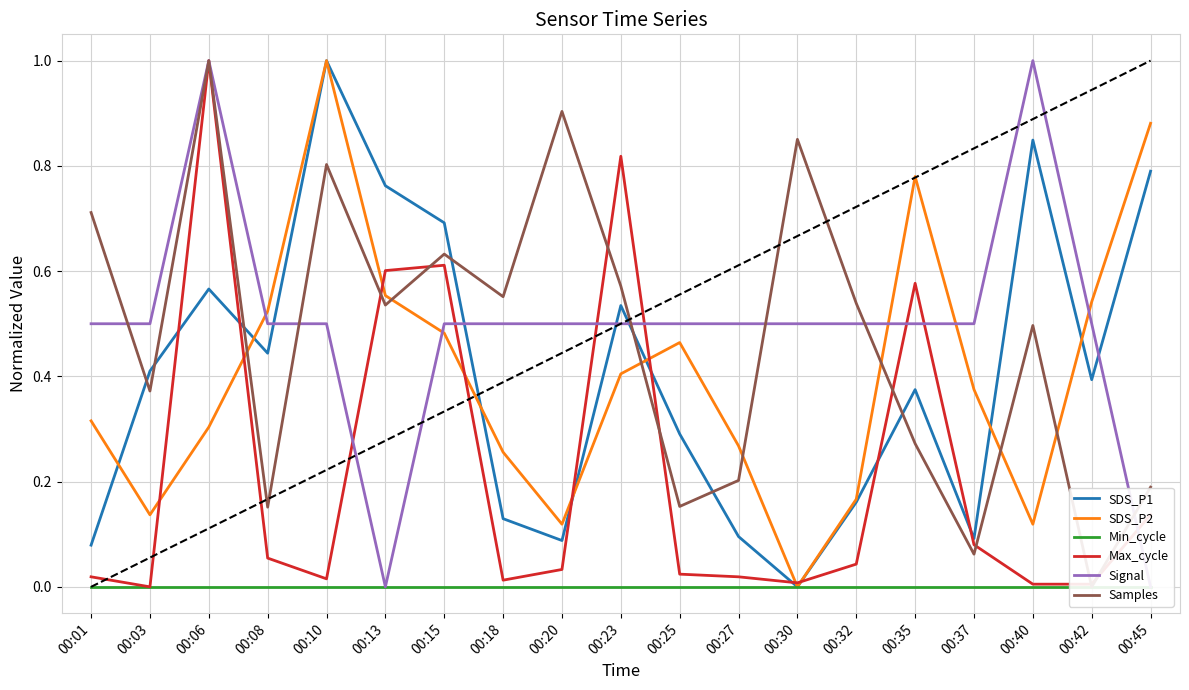

How many interior local peaks does the Signal series have?

2